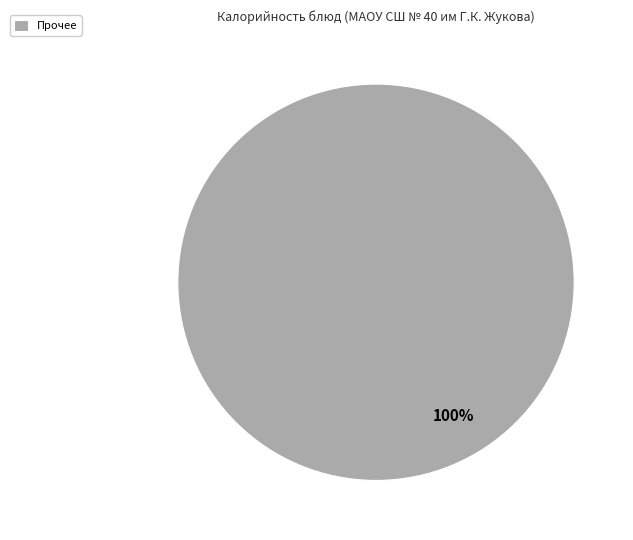

How many slices are in this pie chart?

1